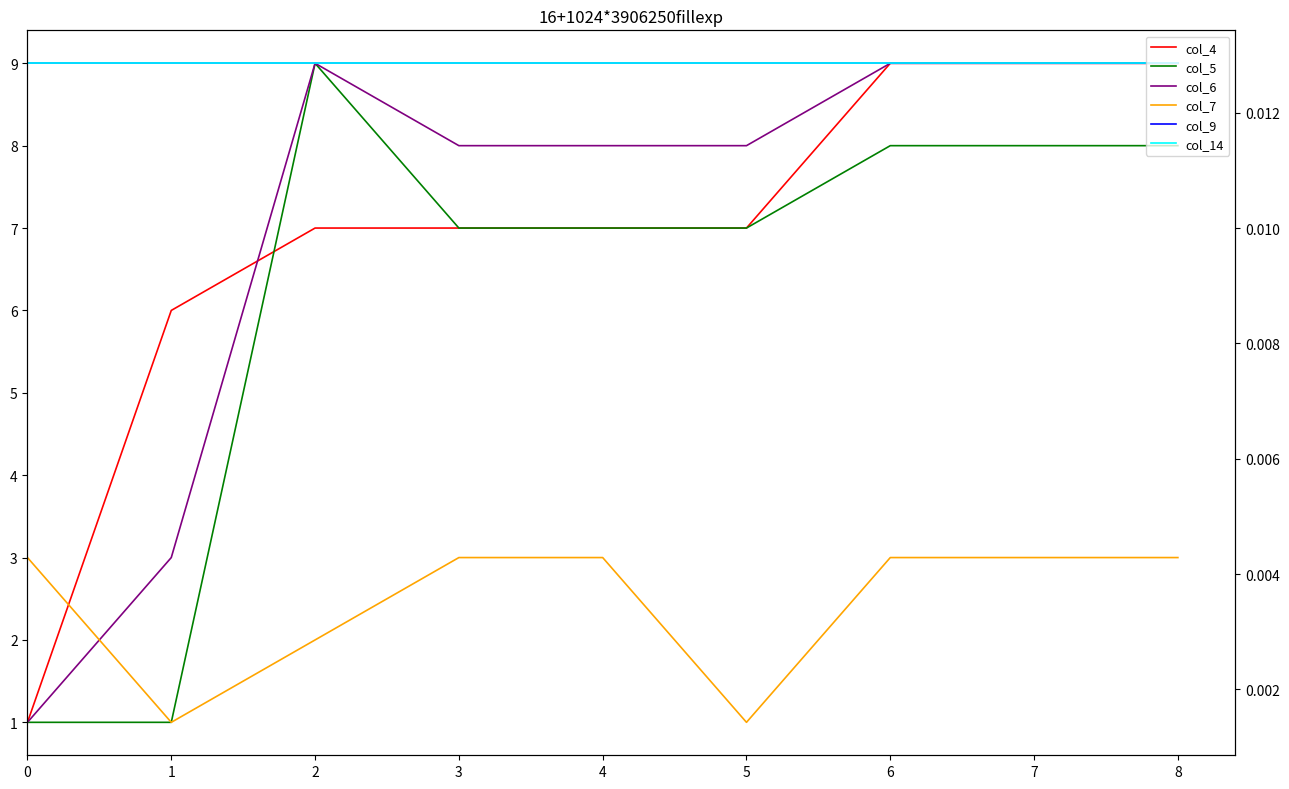

Reading left to right, what are all the values shown in this chart?

col_4: 0=1	1=6	2=7	3=7	4=7	5=7	6=9	7=9	8=9
col_5: 0=1	1=1	2=9	3=7	4=7	5=7	6=8	7=8	8=8
col_6: 0=1	1=3	2=9	3=8	4=8	5=8	6=9	7=9	8=9
col_7: 0=3	1=1	2=2	3=3	4=3	5=1	6=3	7=3	8=3
col_9: 0=9	1=9	2=9	3=9	4=9	5=9	6=9	7=9	8=9
col_14: 0=9	1=9	2=9	3=9	4=9	5=9	6=9	7=9	8=9